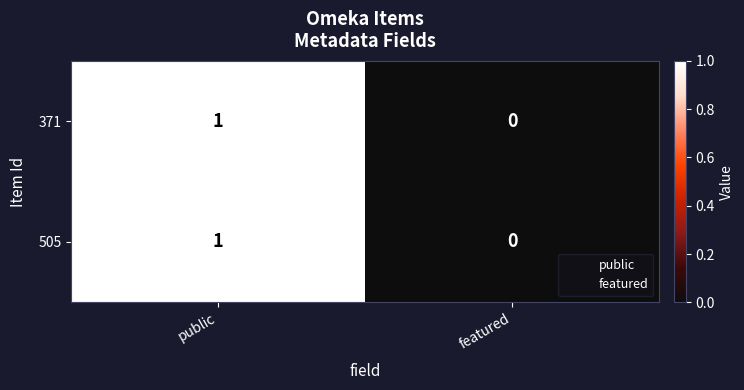

At which category is the sum across all series the highest?

public